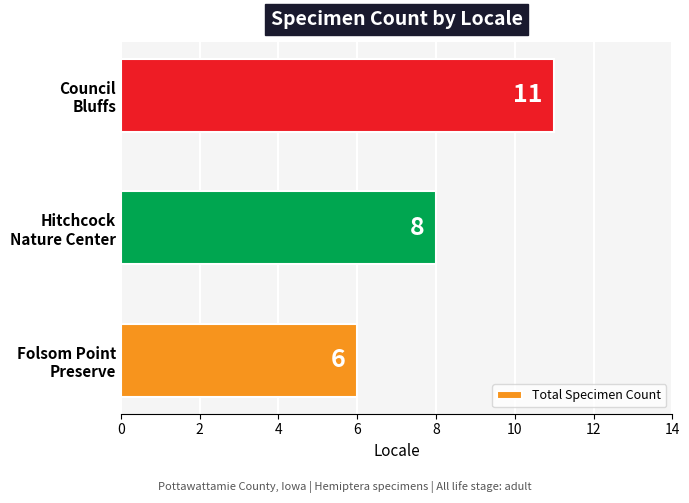

How many categories are shown in the chart?

3